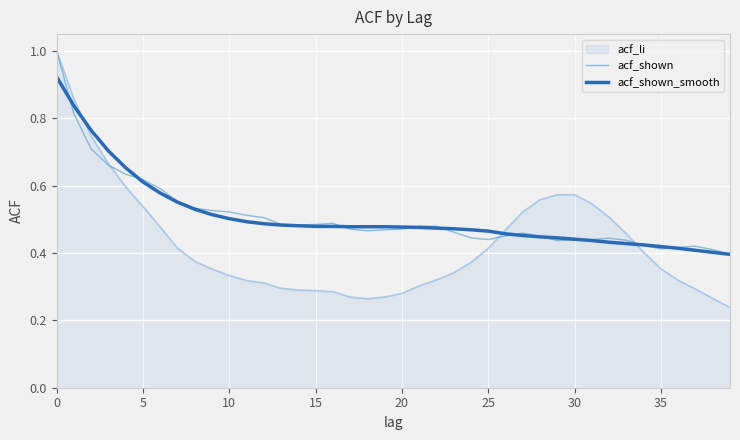

What is the maximum value shown in the chart?

1.0